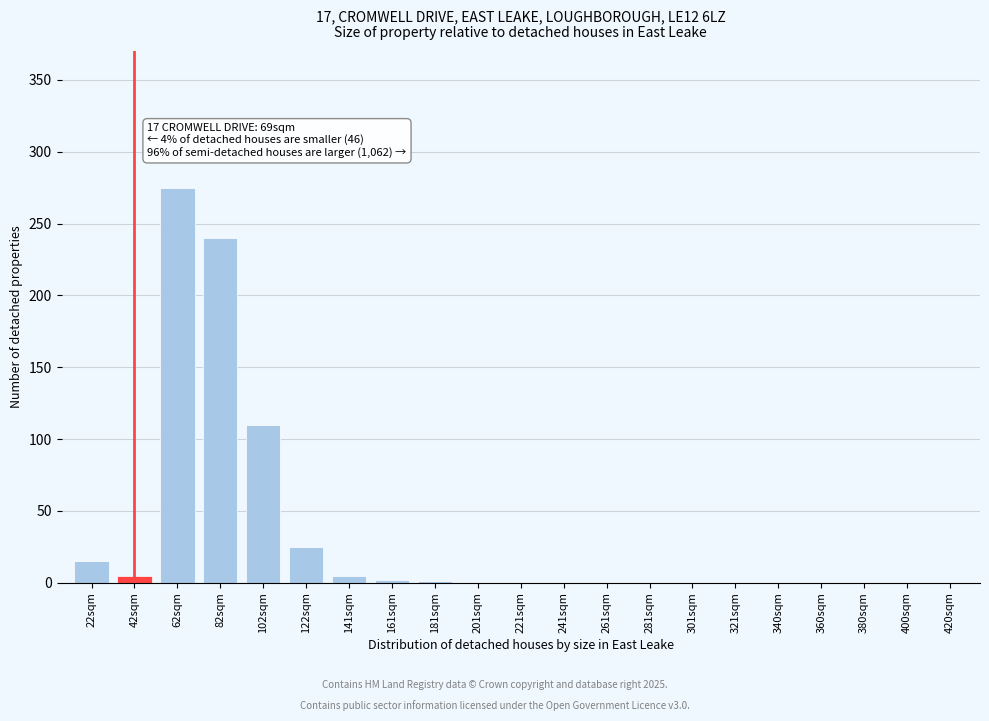

What is the maximum value shown in the chart?

275